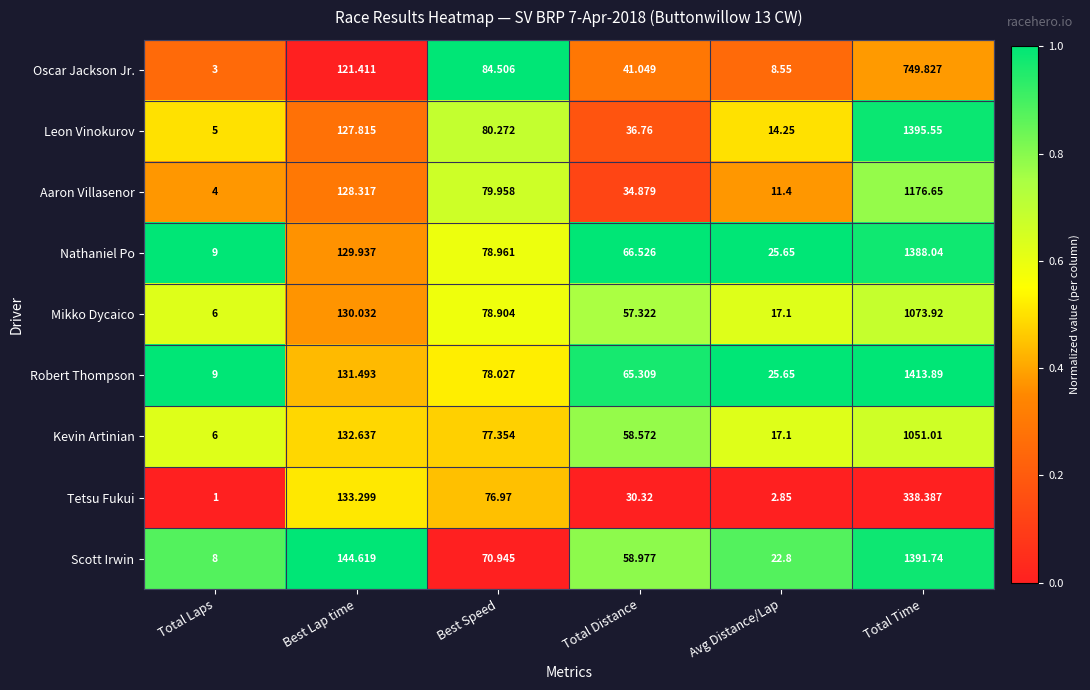

Count the number of categories in the chart.

6